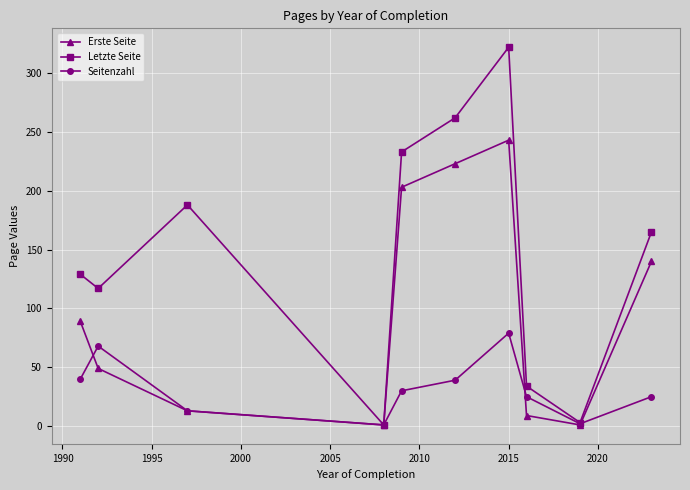

Which series has the largest total across all categories?

Letzte Seite